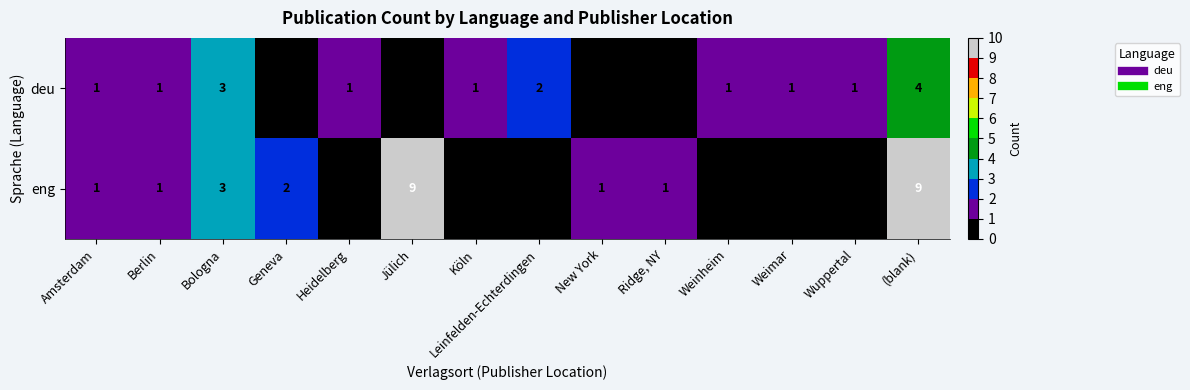

At which label is deu closest to 2?

Leinfelden-Echterdingen